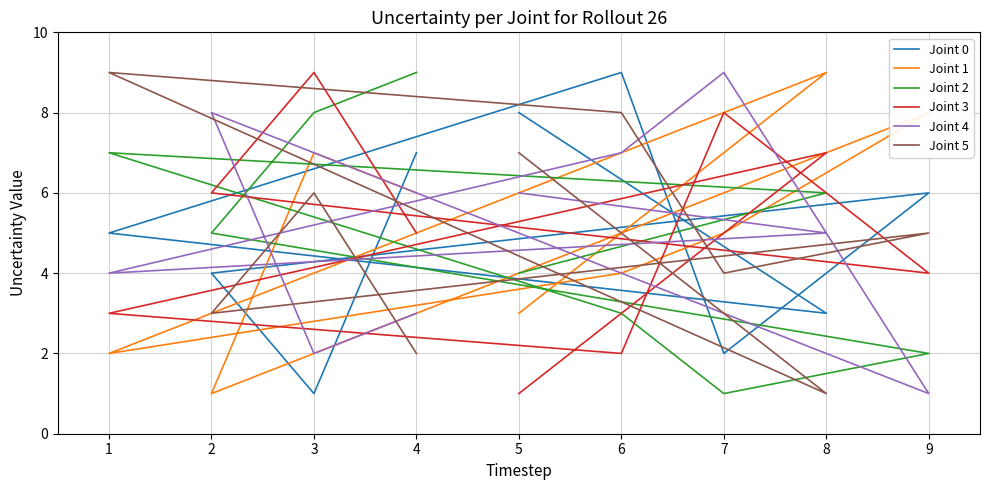

Count the Joint 5 values in the range 3 to 7.

5